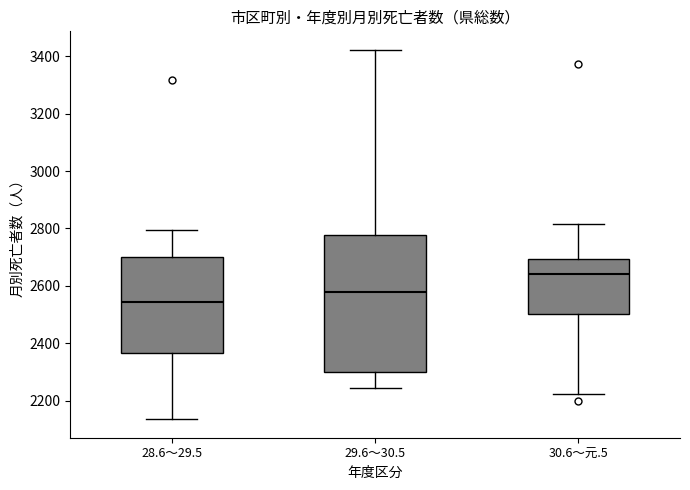

Where is the upper edge of the box for 29.6～30.5 on the y-axis? The values are not printed on the chart, so give them approximately, as read against the axis.

2780